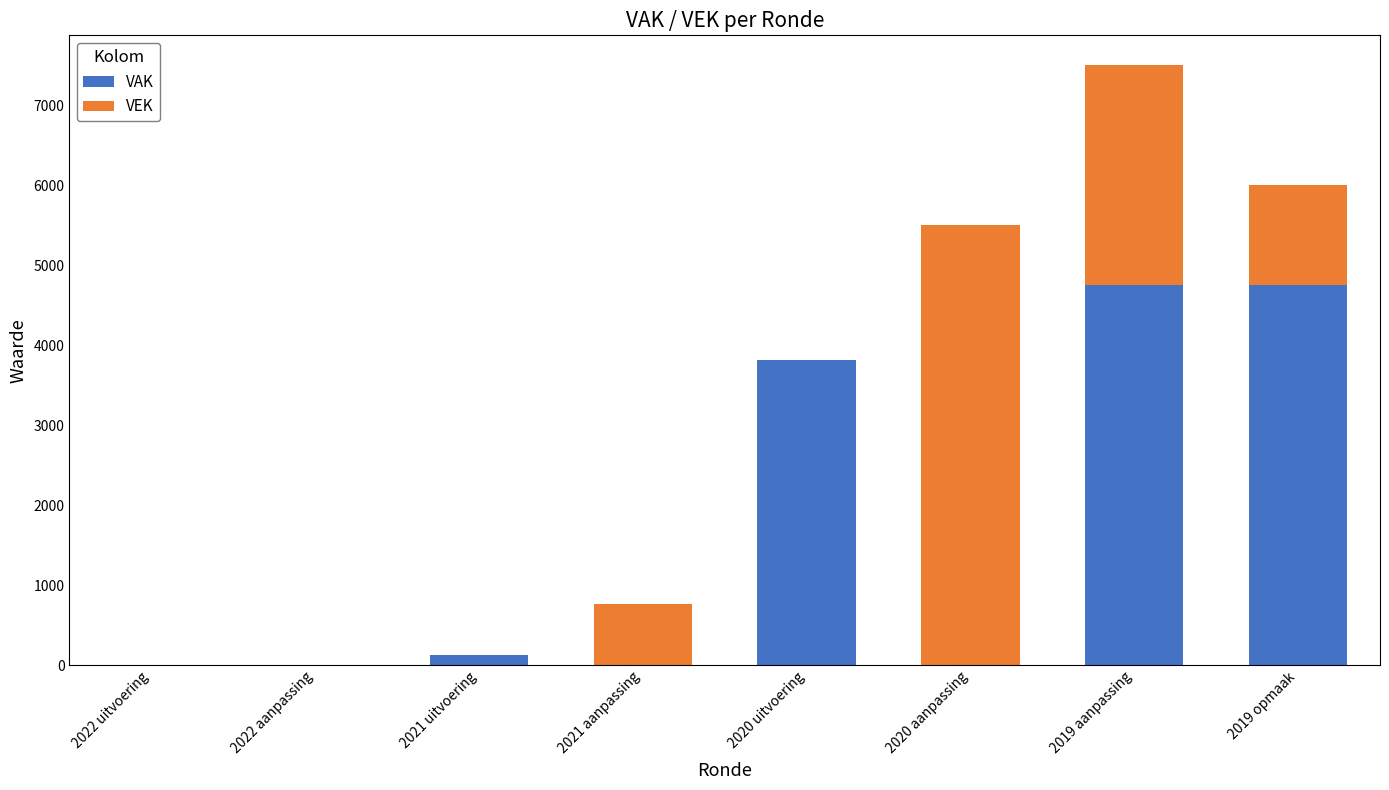

Where is VAK nearest to the value 2378?

2020 uitvoering